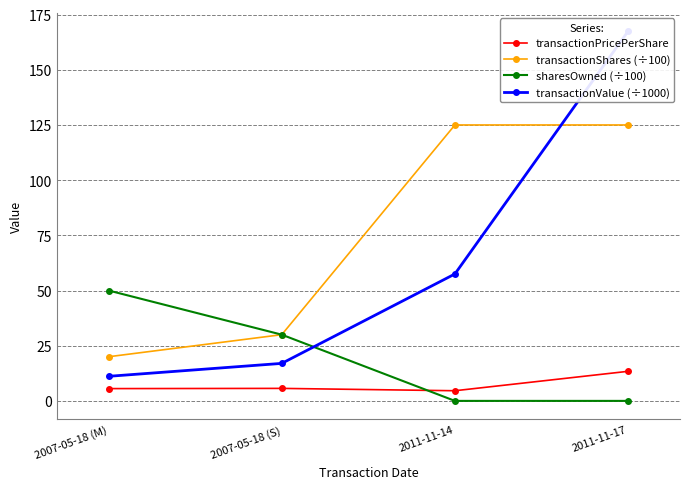

True or false: transactionPricePerShare has more than 0 interior local peaks.

True